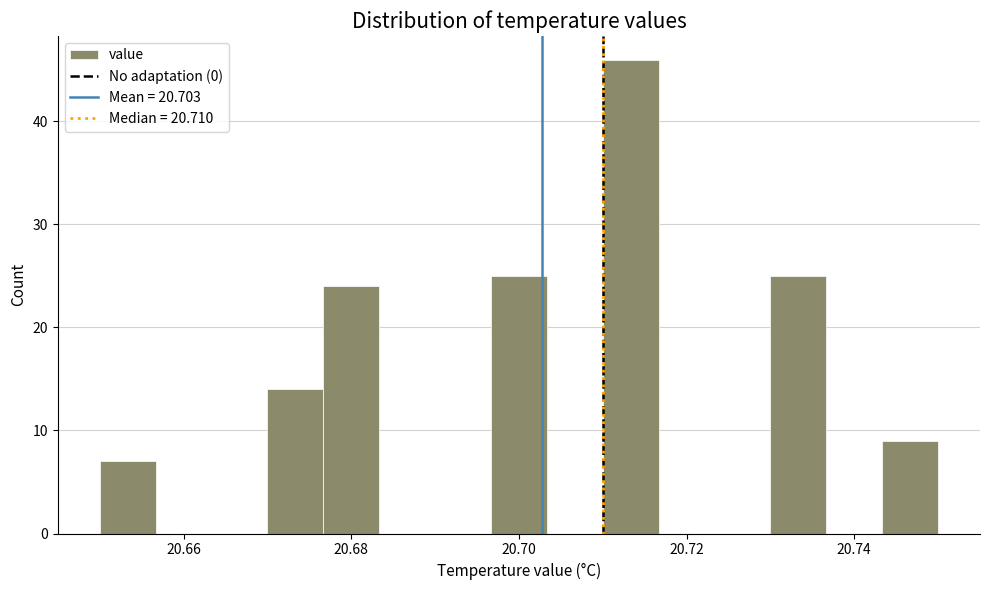

Around what value on the x-axis is the tallest bar? Give the approximate position of its centre, as read against the axis.

20.714